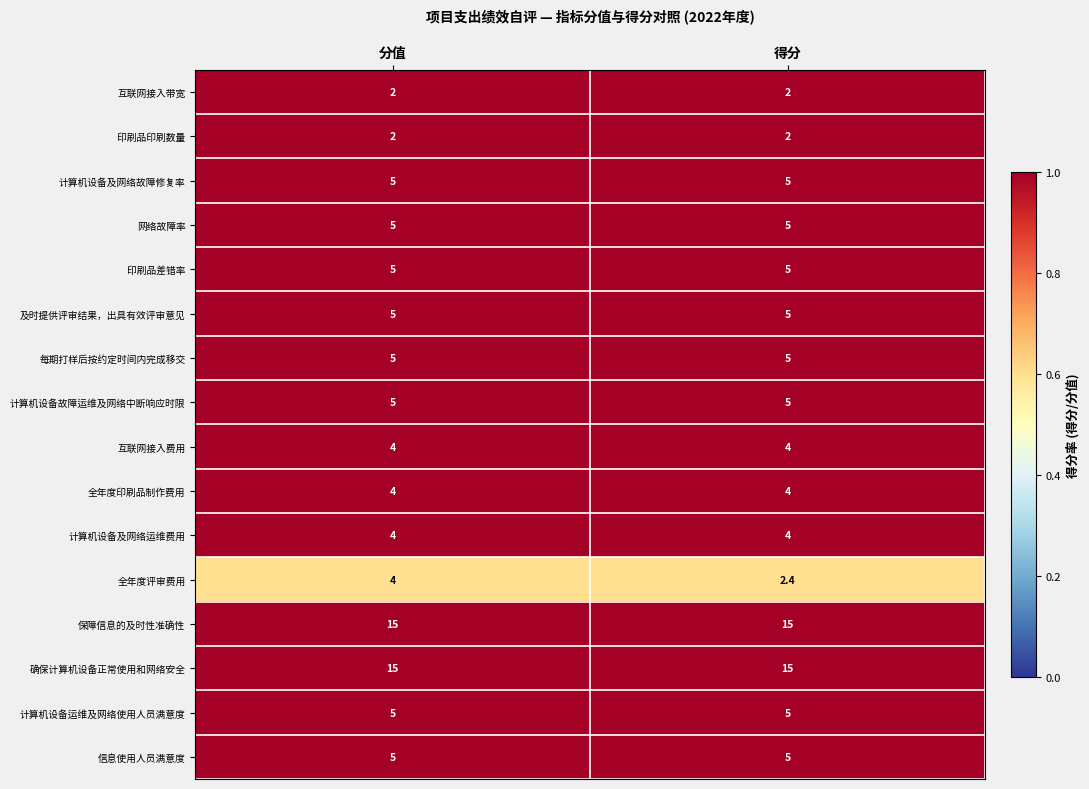

The value of 每期打样后按约定时间内完成移交 at 分值 is 1.3. True or false?

False